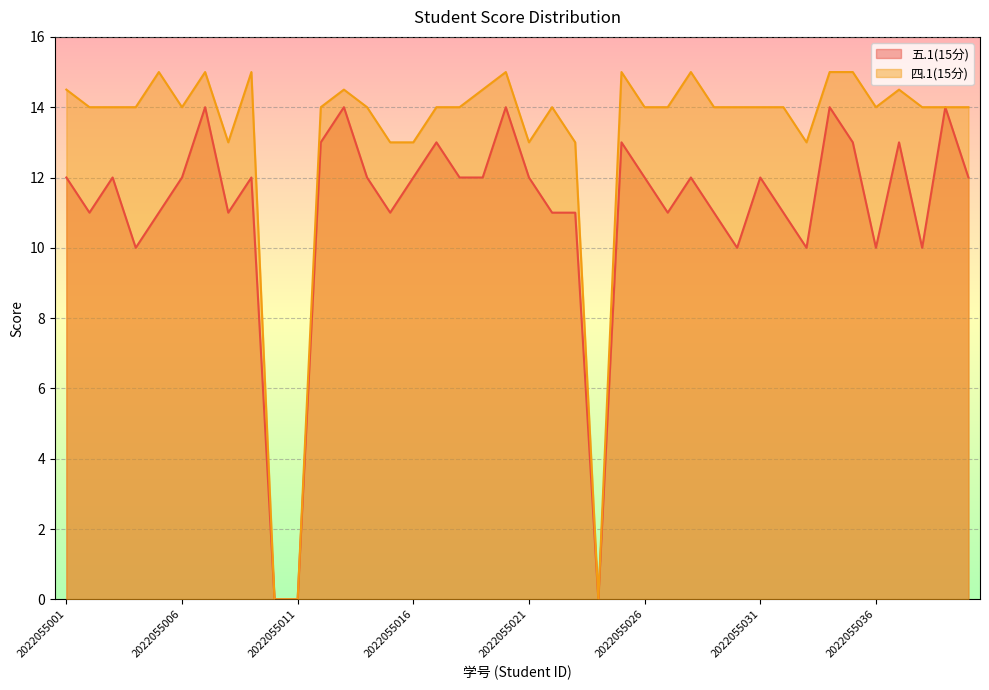

Which series changed the most between 2022055020 and 2022055023?

五.1(15分)